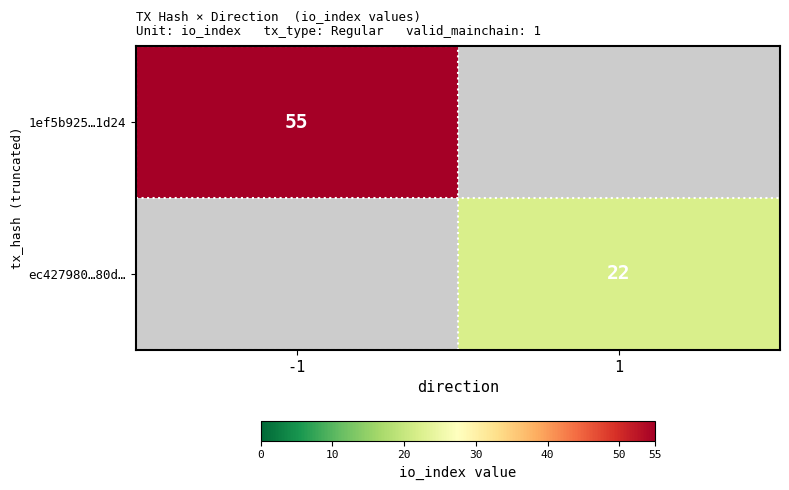

The value of ec427980…80d… at 1 is 11. True or false?

False